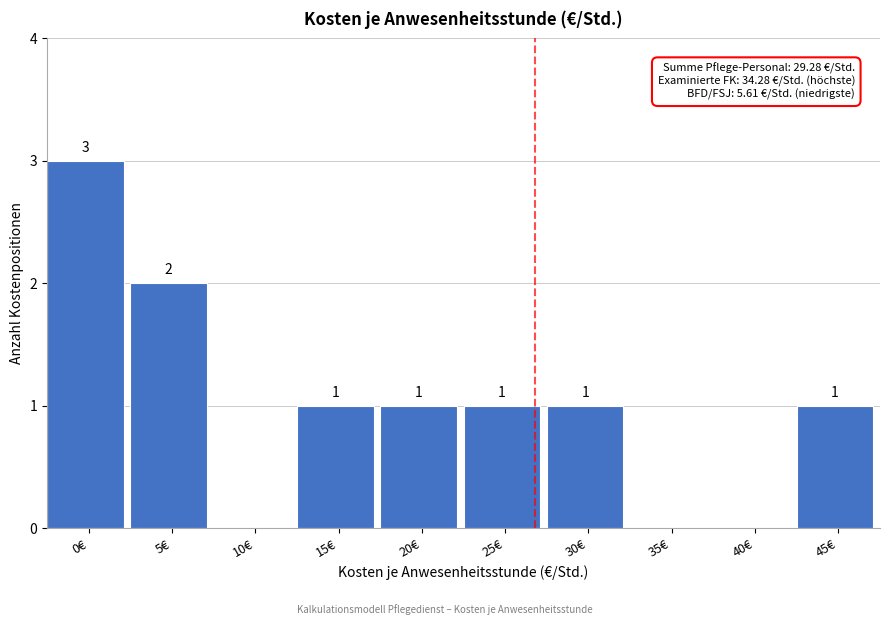

Reading right to left, what are all the values shown in this chart?

45€=1	40€=0	35€=0	30€=1	25€=1	20€=1	15€=1	10€=0	5€=2	0€=3